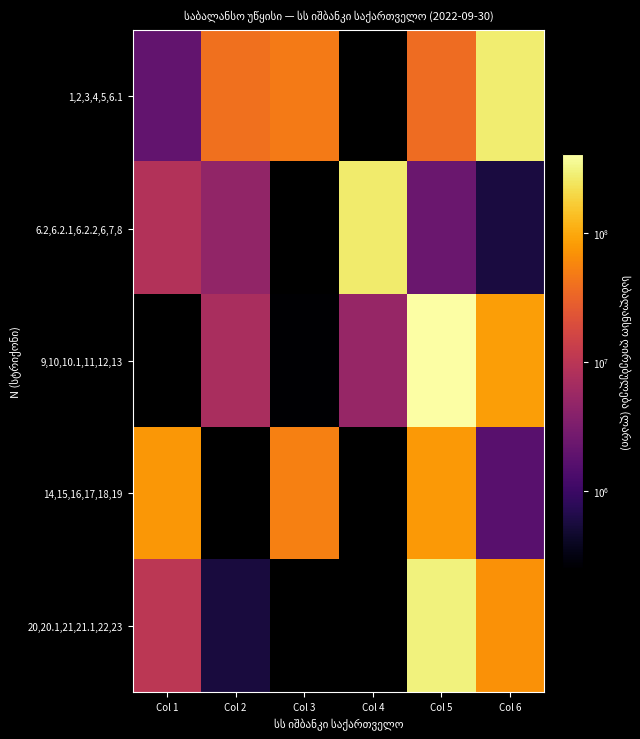

What is the difference between the maximum and minimum values in the 1,2,3,4,5,6.1 series?

275515245.7